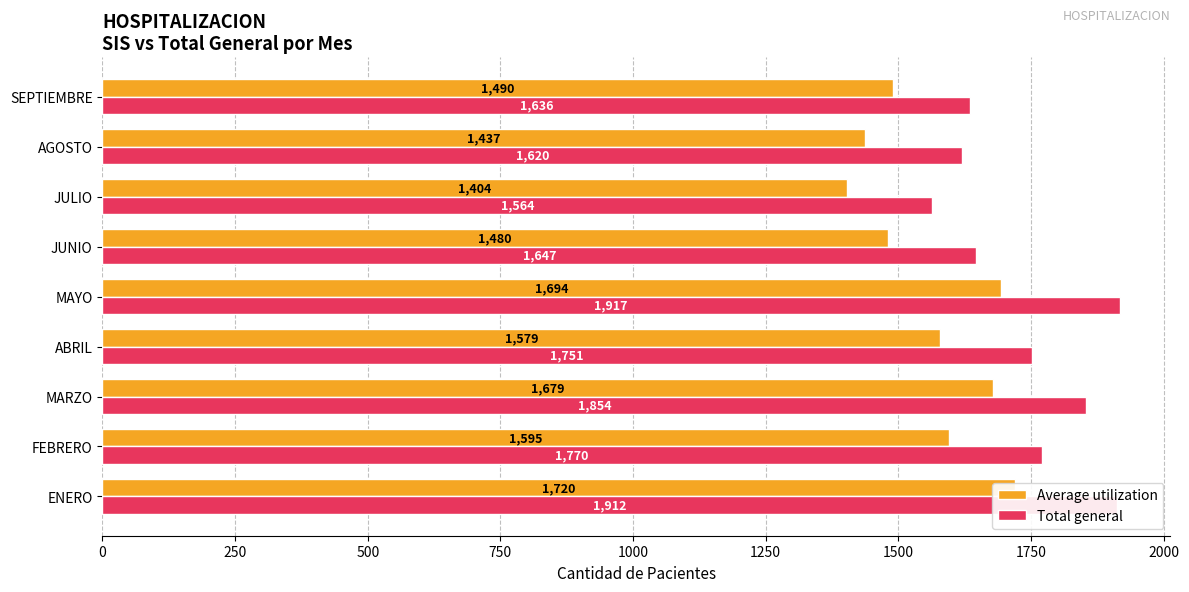

What is the difference between the second highest and second lowest values in the Total general series?

292